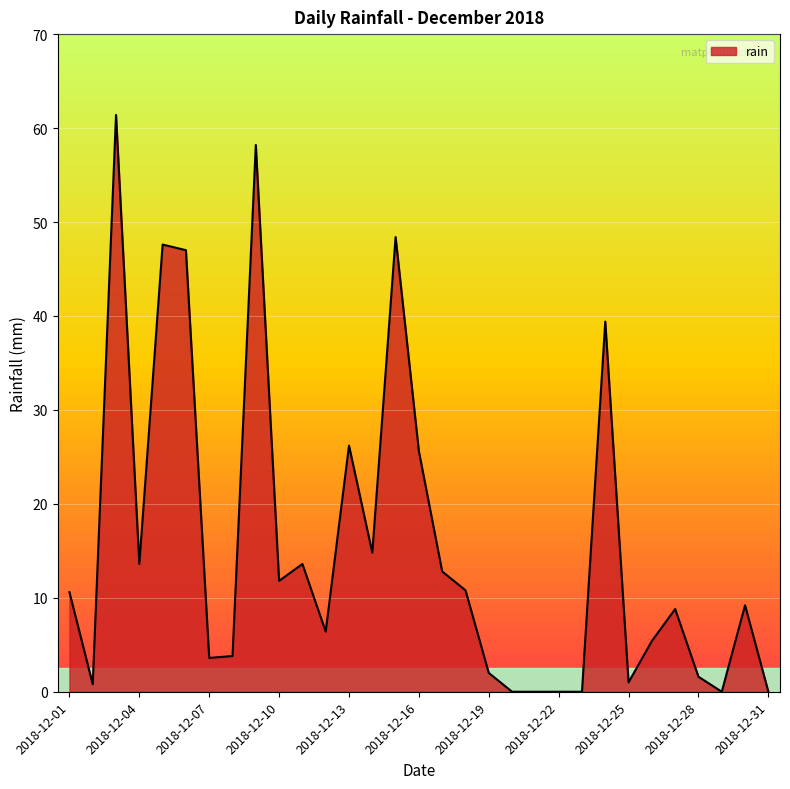

What is the greatest value displayed?

61.4